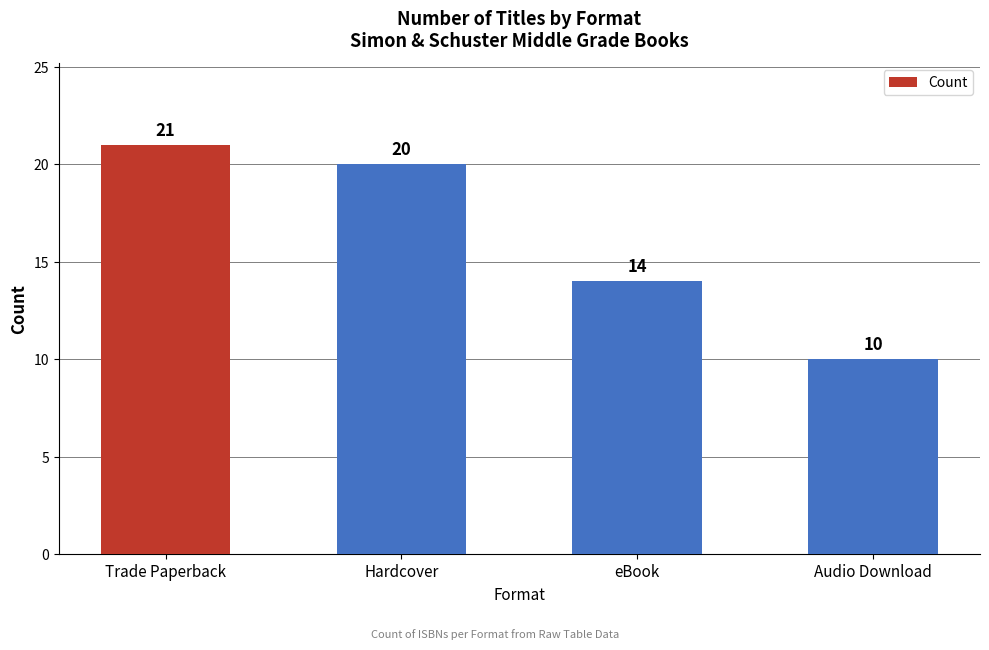

Reading left to right, what are all the values shown in this chart?

Trade Paperback=21	Hardcover=20	eBook=14	Audio Download=10